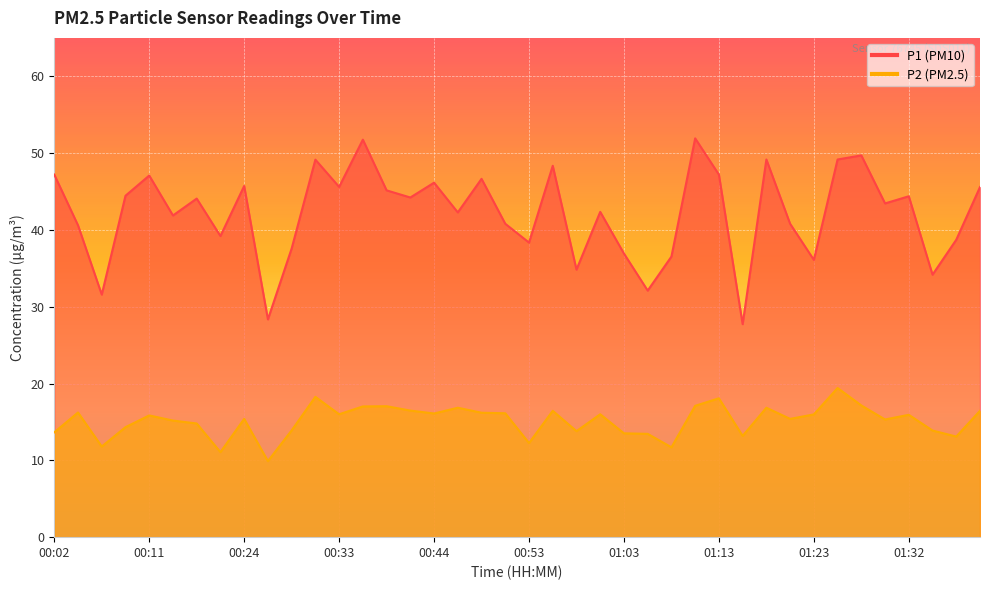

What is the value of the P1 point at the 38th from the left?

34.2